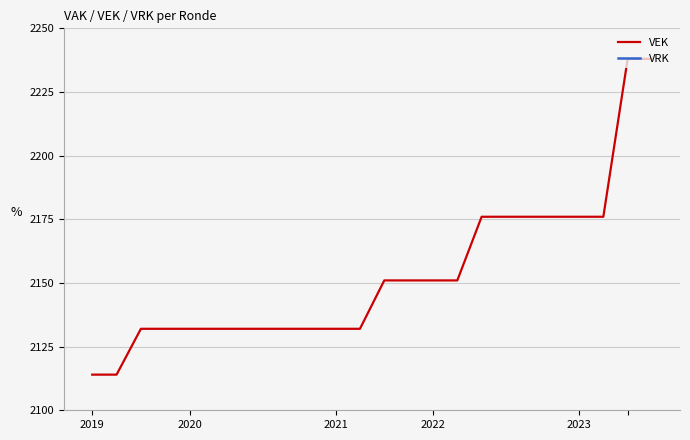

Which series has the largest range (max minus min)?

VEK